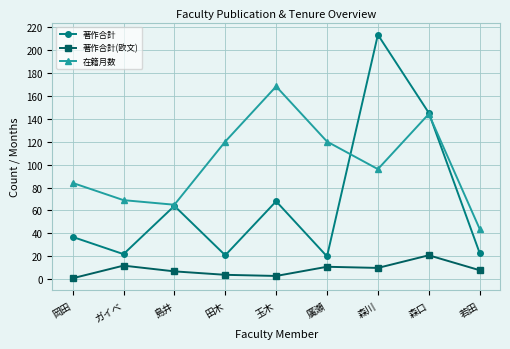

True or false: 在籍月数 and 著作合計(欧文) cross at least once.

False